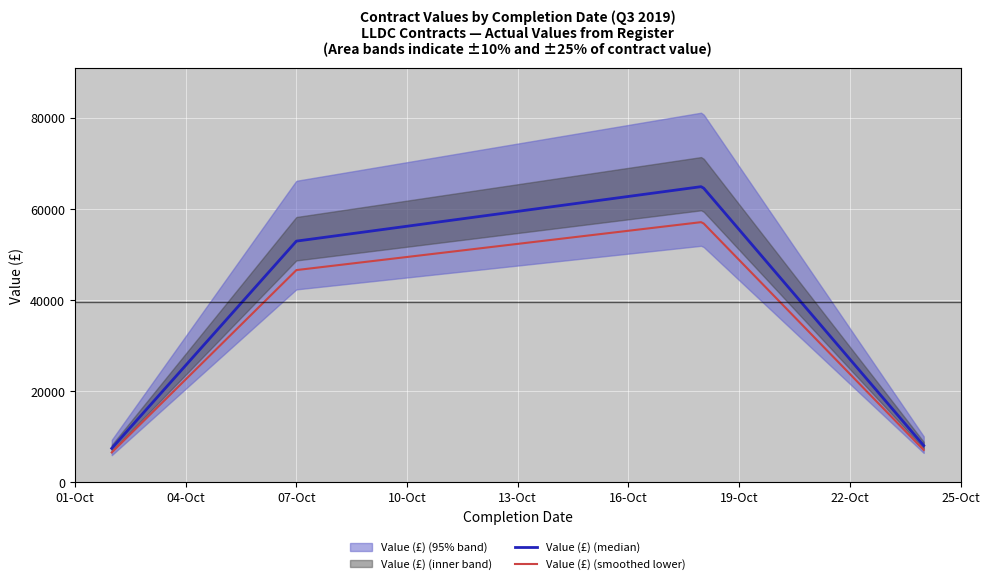

What is the change in value from 2019-10-18 to 2019-10-24?

-56900